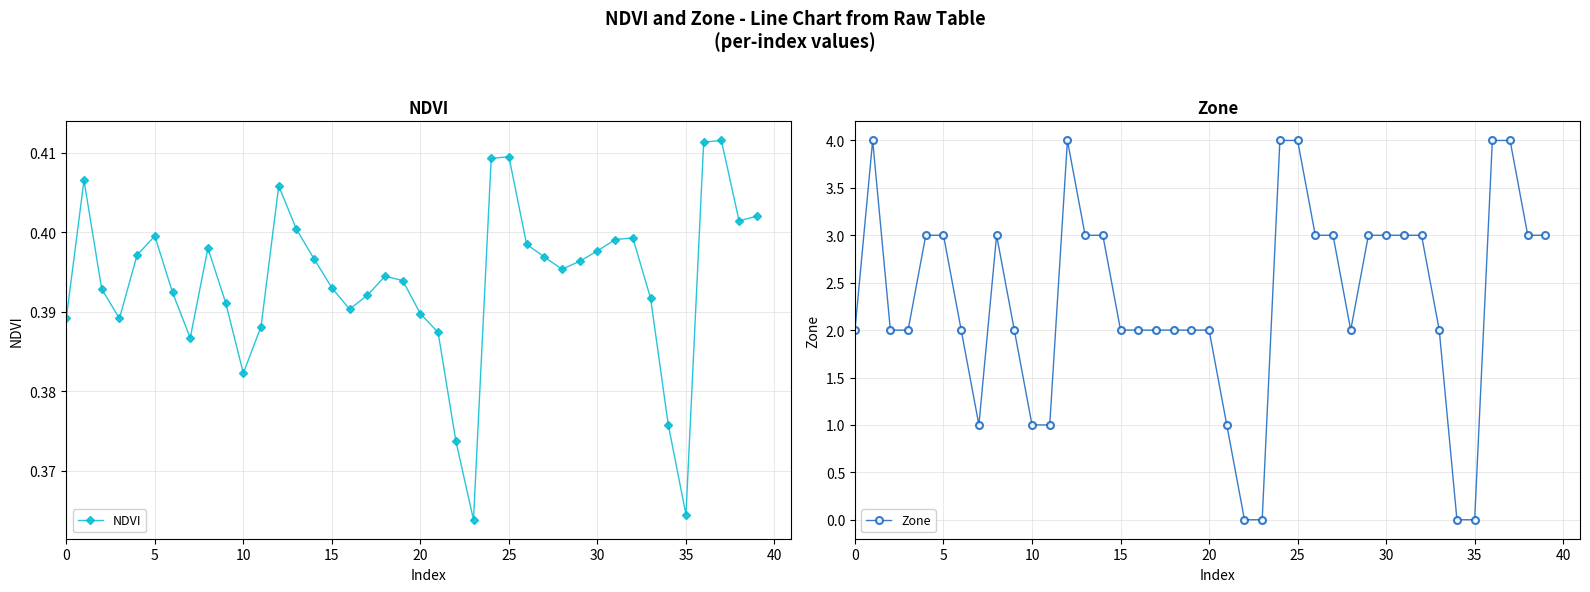

Which series has the largest range (max minus min)?

Zone